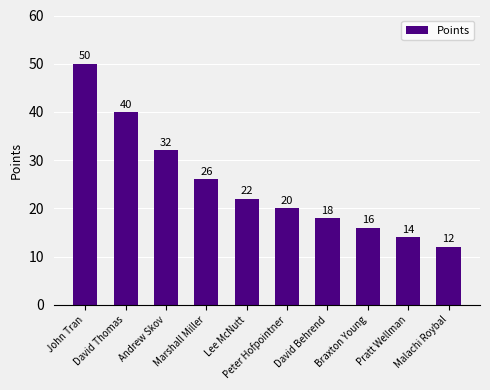

What is the label of the 4th bar from the left?

Marshall Miller